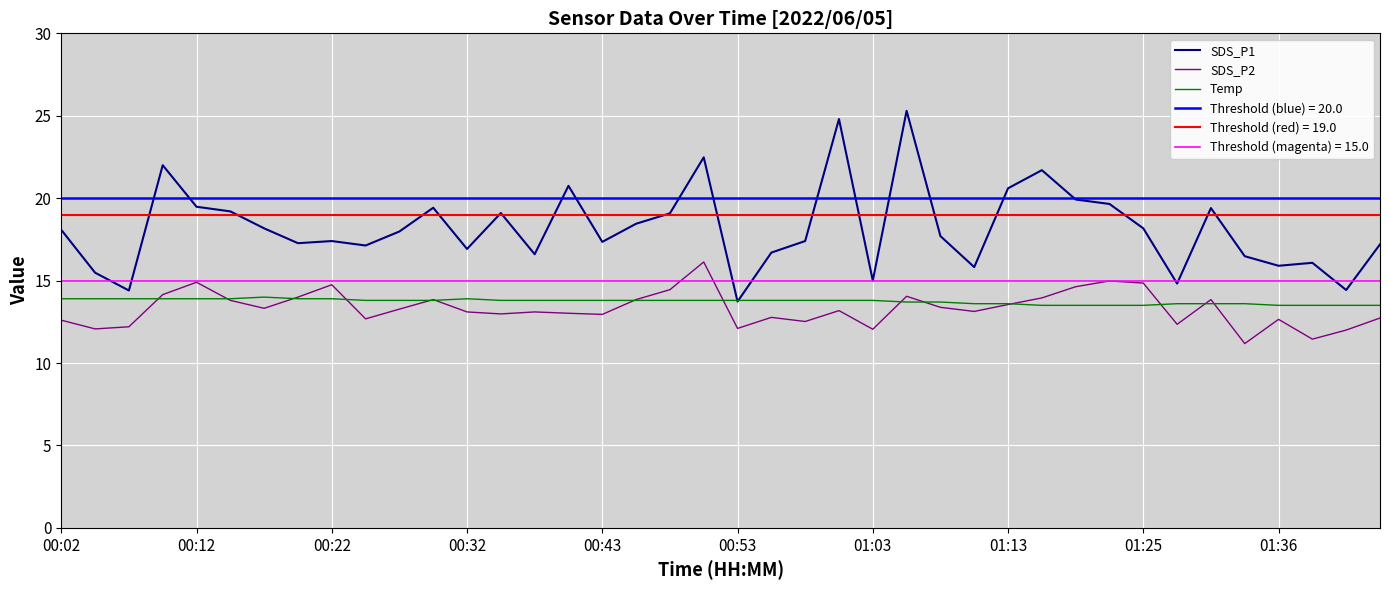

Rank the series at 11 from highest to lowest value.

SDS_P1, SDS_P2, Temp